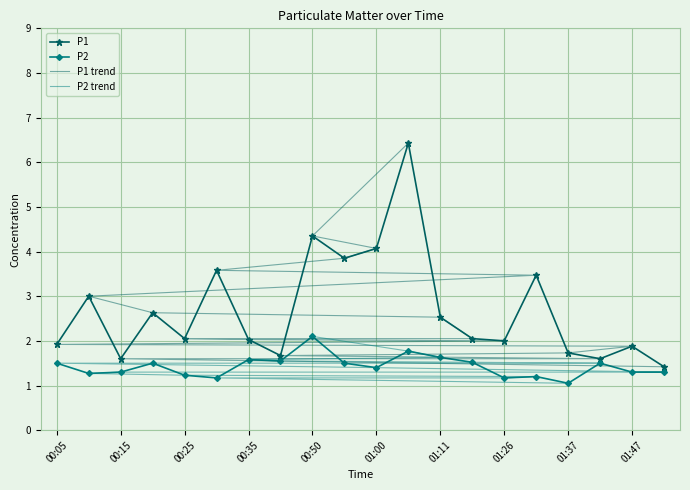

Is it true that P2 equals 1.5 at 00:05?

True